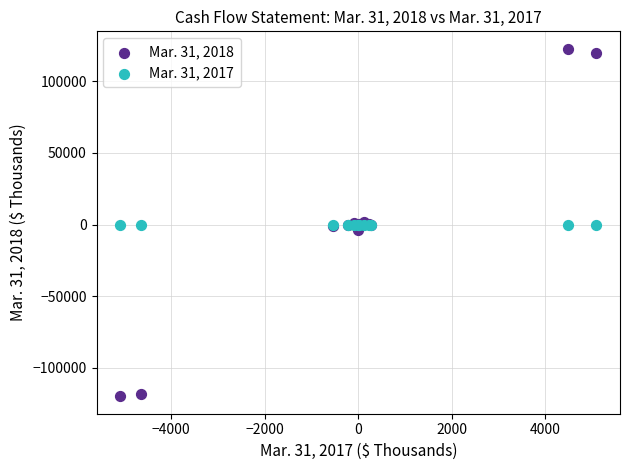

What are all the series names shown in the legend?

Mar. 31, 2018, Mar. 31, 2017